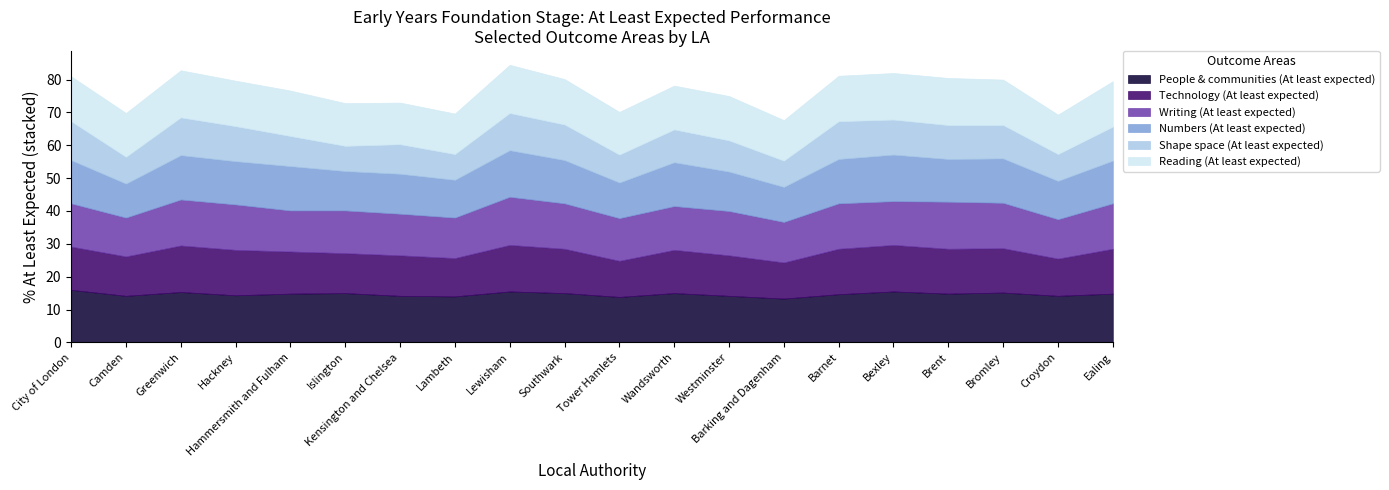

What is the total value across all series at Bromley?

80.0